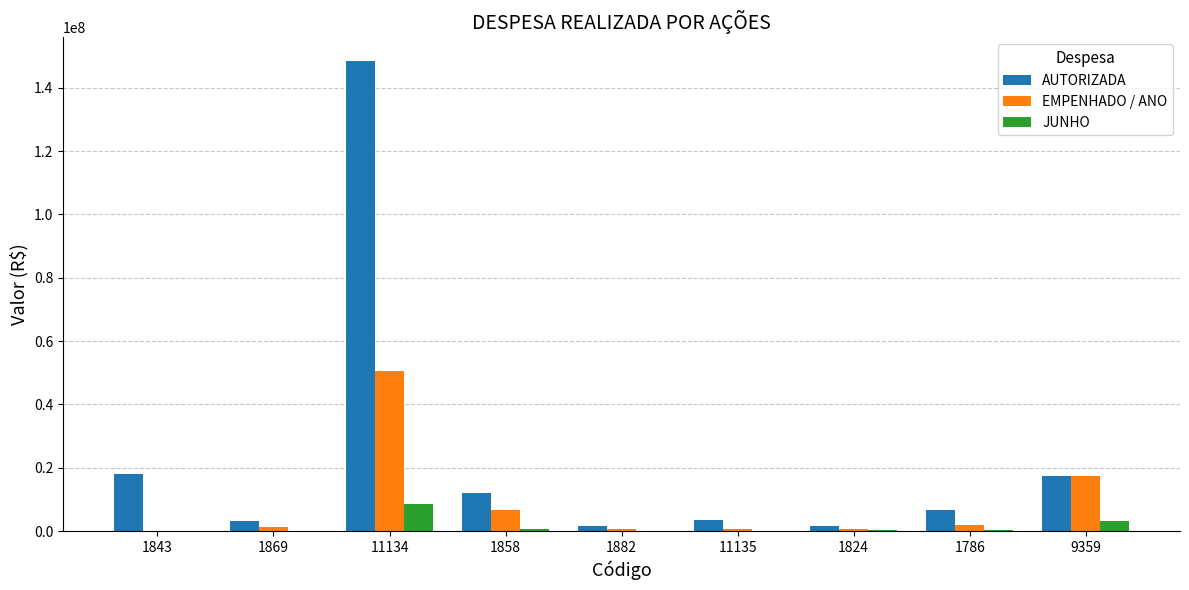

At which category is the sum across all series the highest?

11134